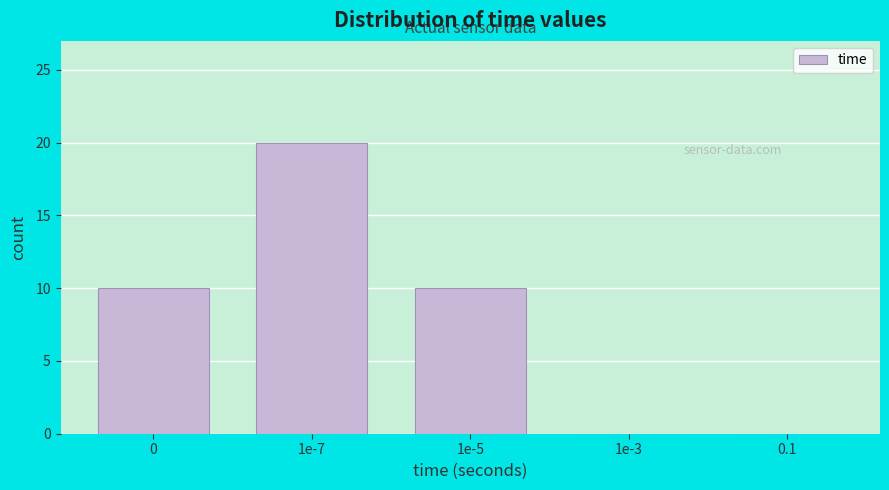

Reading right to left, what are all the values shown in this chart?

0.1=0	1e-3=0	1e-5=10	1e-7=20	0=10